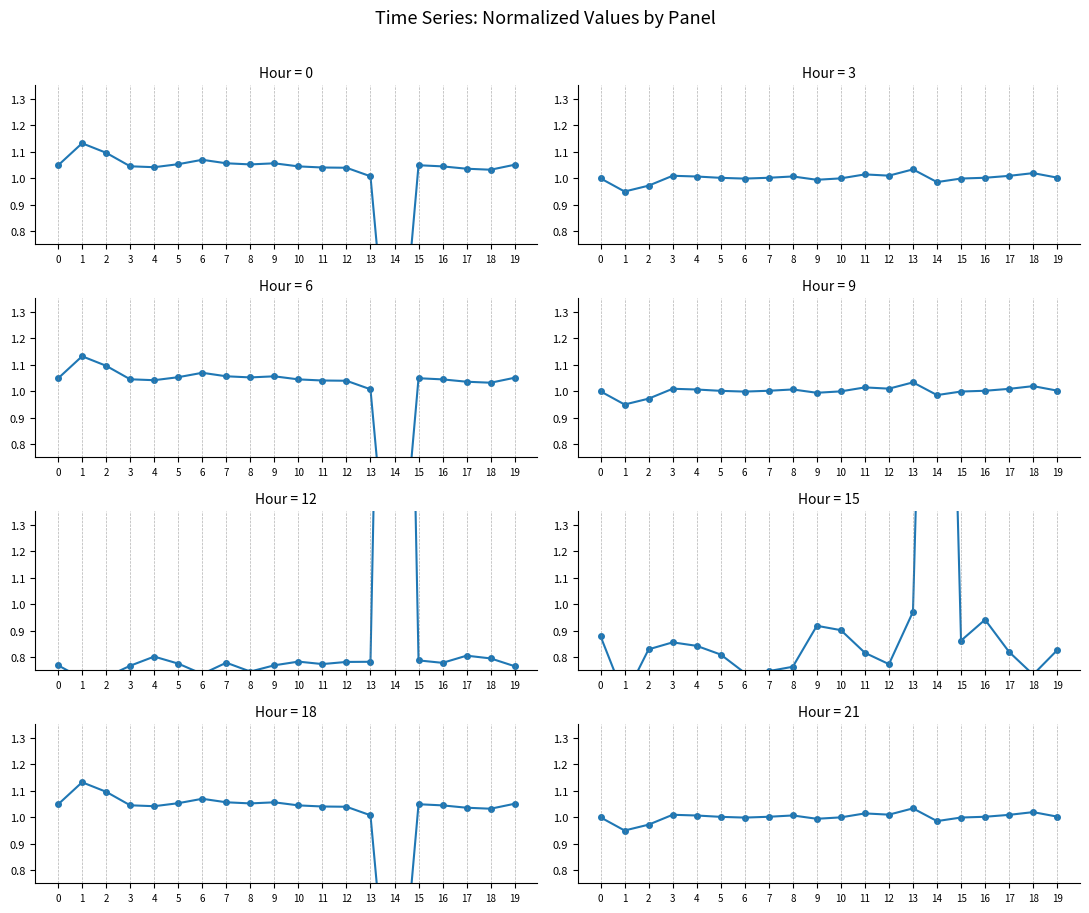

Is this an area chart (filled region under the line)?

No